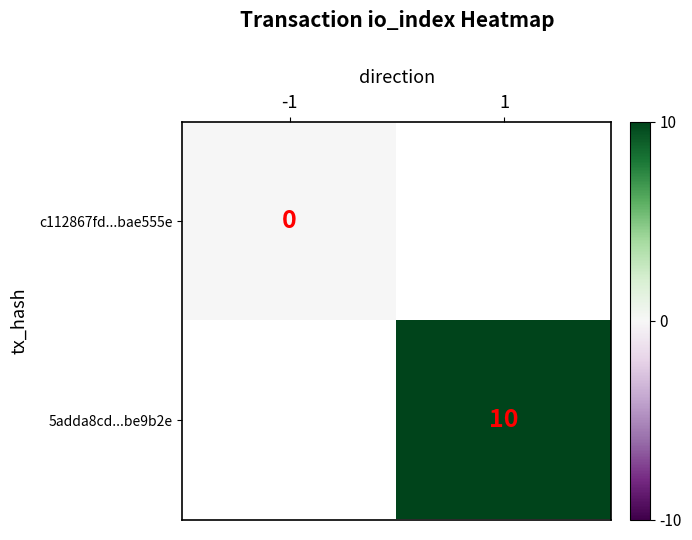

How many categories are shown in the chart?

2